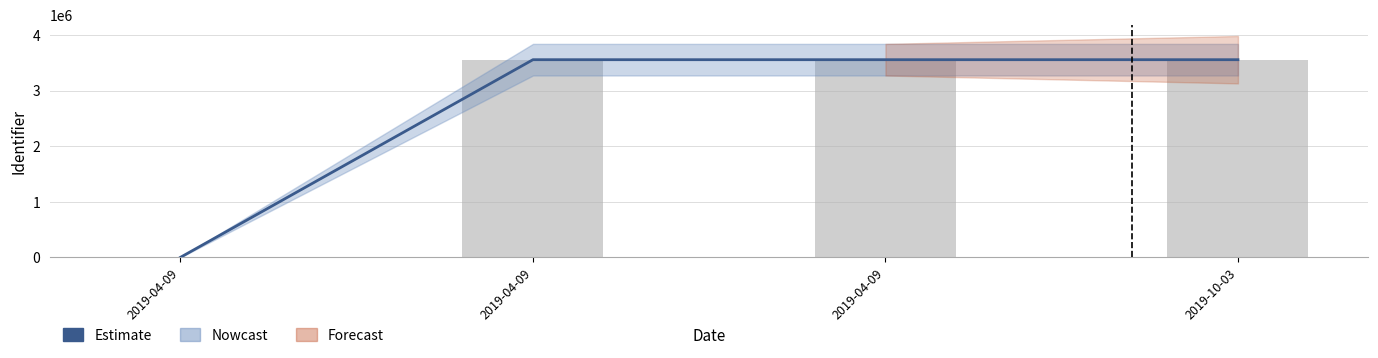

Are the bars grouped side by side (vs. stacked)?

No